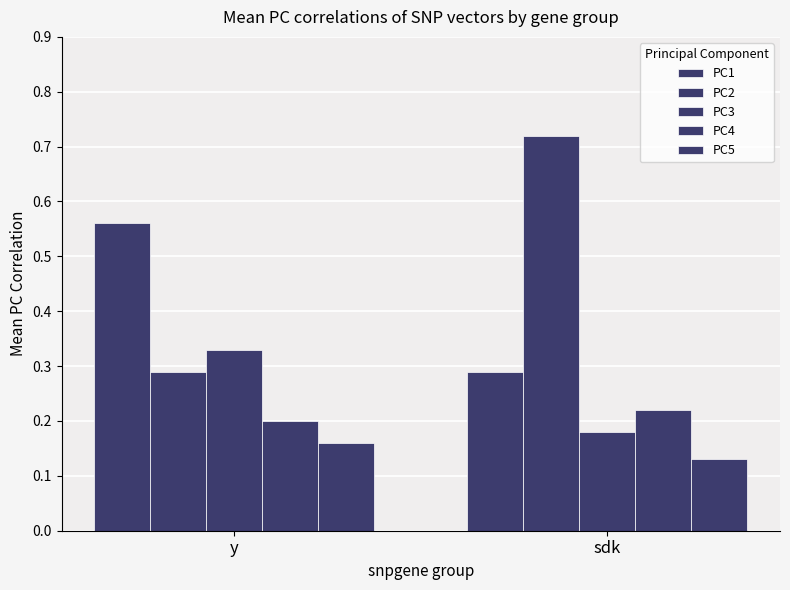

Reading left to right, list all the values displayed in this chart.

PC1: y=0.6	sdk=0.3
PC2: y=0.3	sdk=0.7
PC3: y=0.3	sdk=0.2
PC4: y=0.2	sdk=0.2
PC5: y=0.2	sdk=0.1